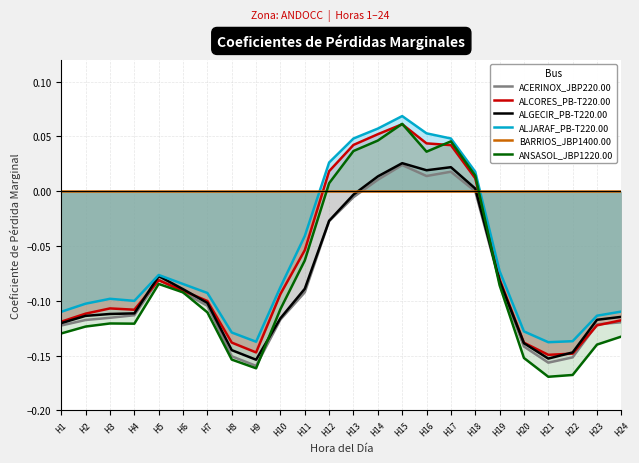

What is the average value of the ALGECIR_PB-T220.00 series?

-0.1